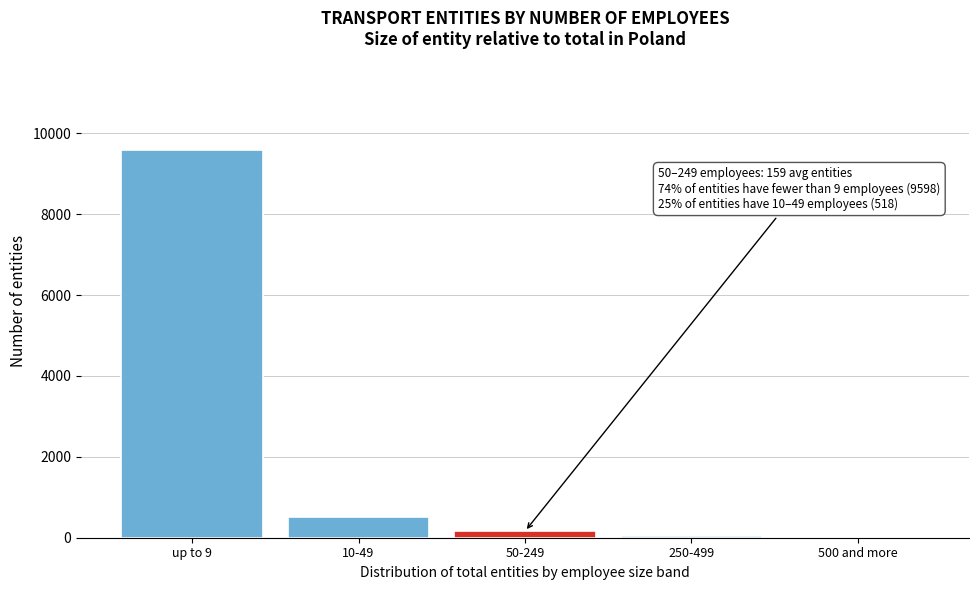

What is the maximum value shown in the chart?

9598